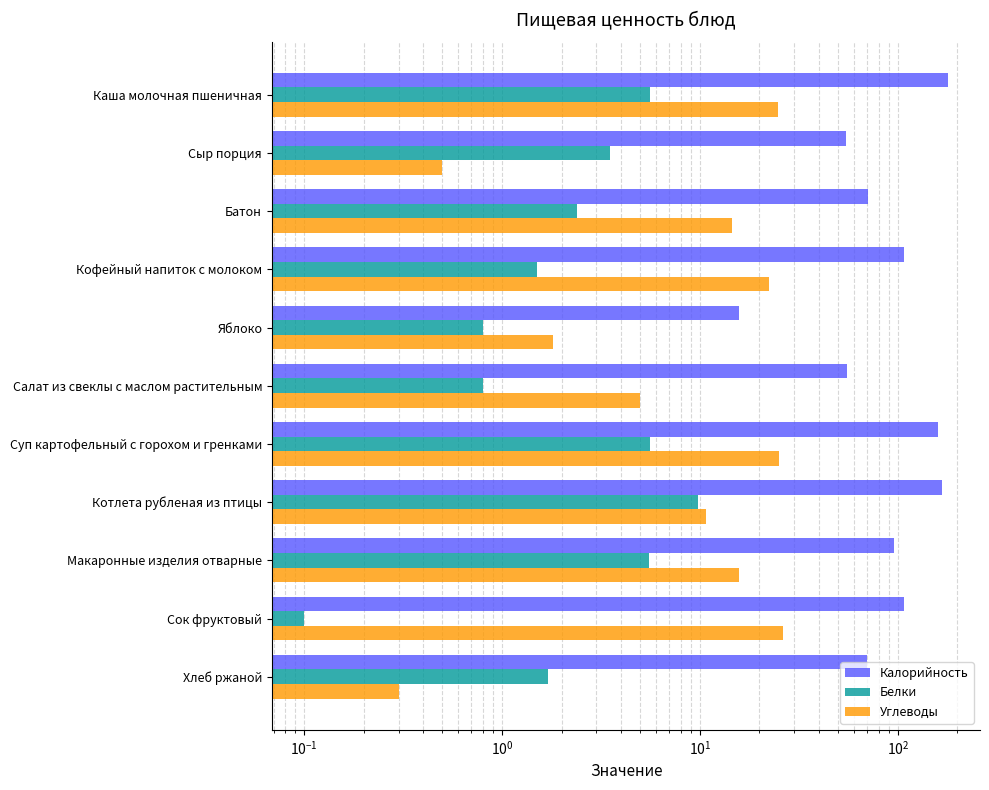

What are all the series names shown in the legend?

Калорийность, Белки, Углеводы